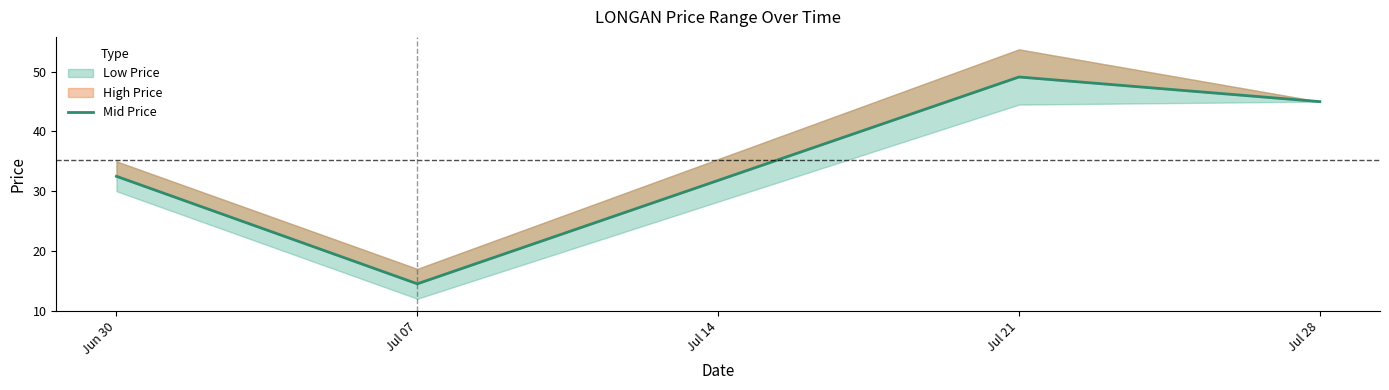

Which has a higher value, Jun 30 or Jul 28?

Jul 28